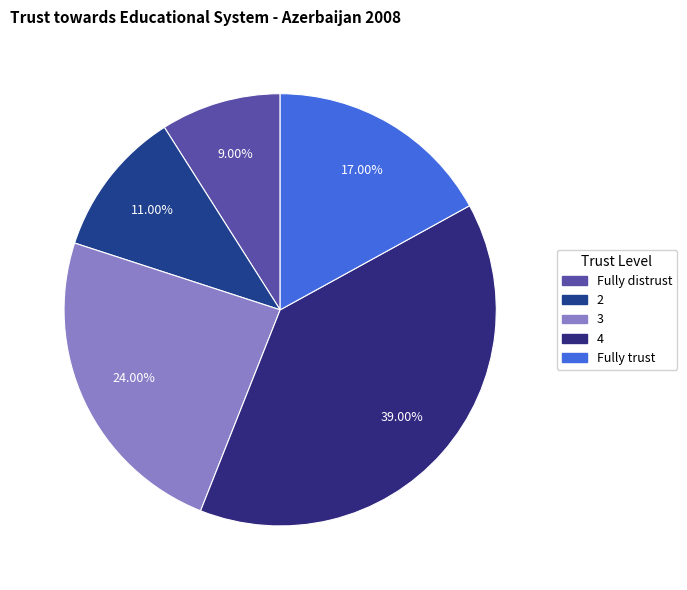

What percentage is the 4 slice, to the nearest percent?

39%